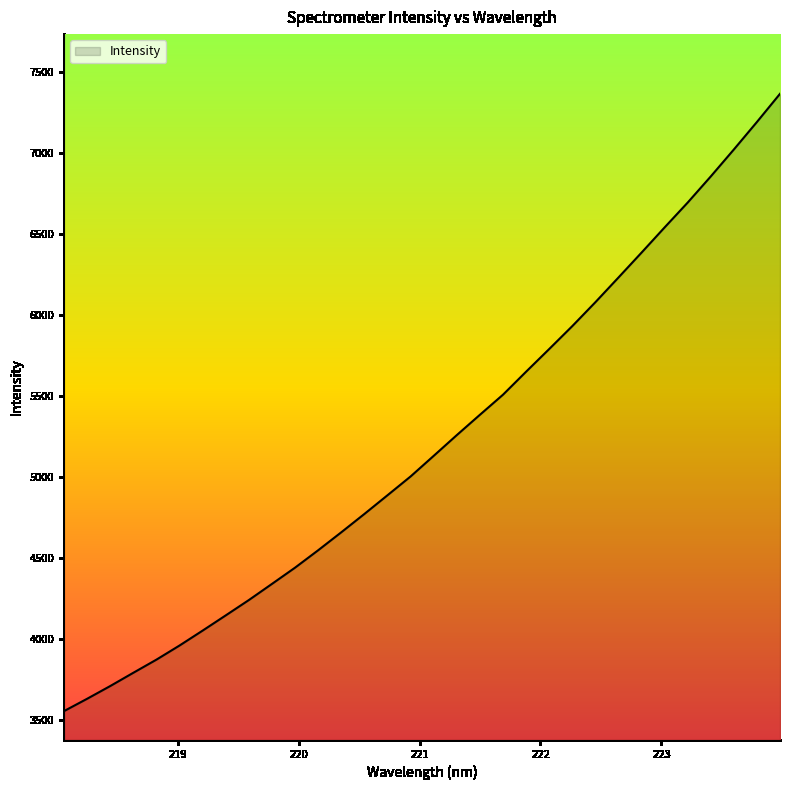

What is the maximum value shown in the chart?

7366.3